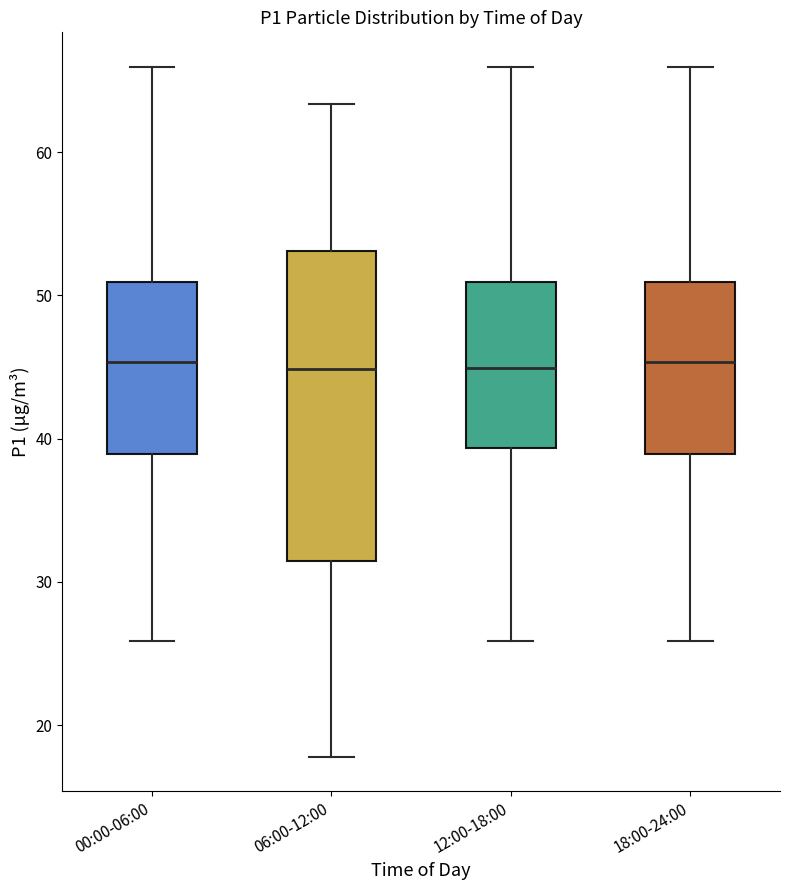

Where is the upper edge of the box for 06:00-12:00 on the y-axis? The values are not printed on the chart, so give them approximately, as read against the axis.

53